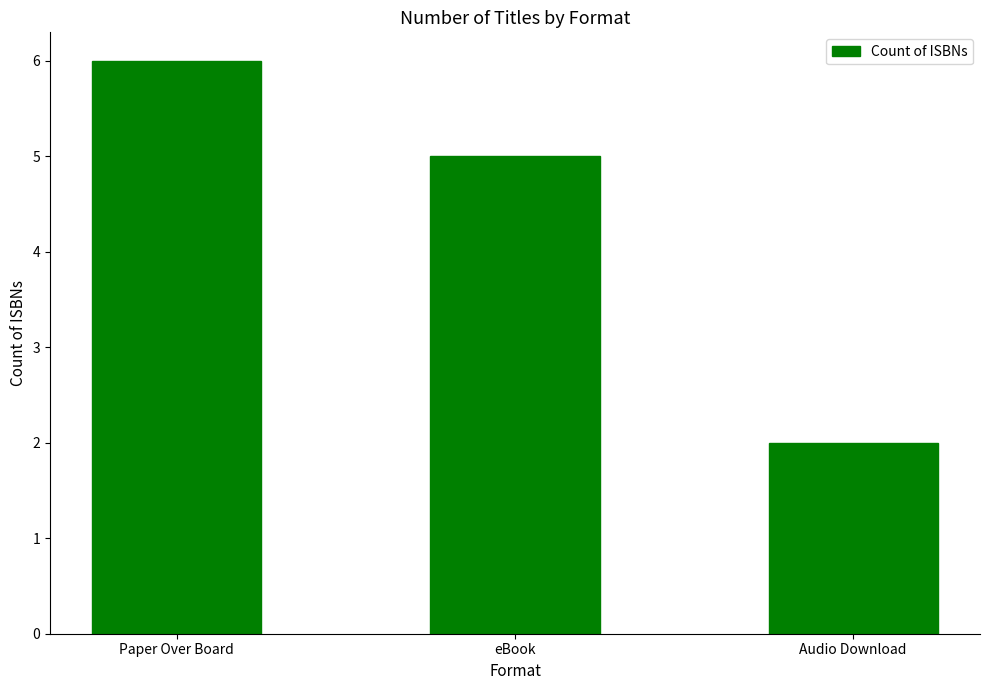

At which label is the value closest to 4?

eBook